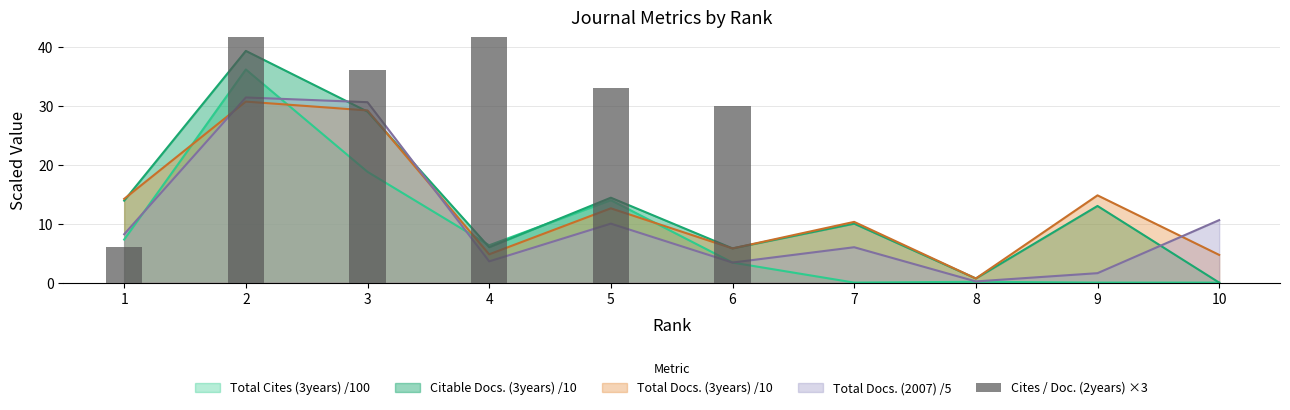

Are the bars horizontal?

No